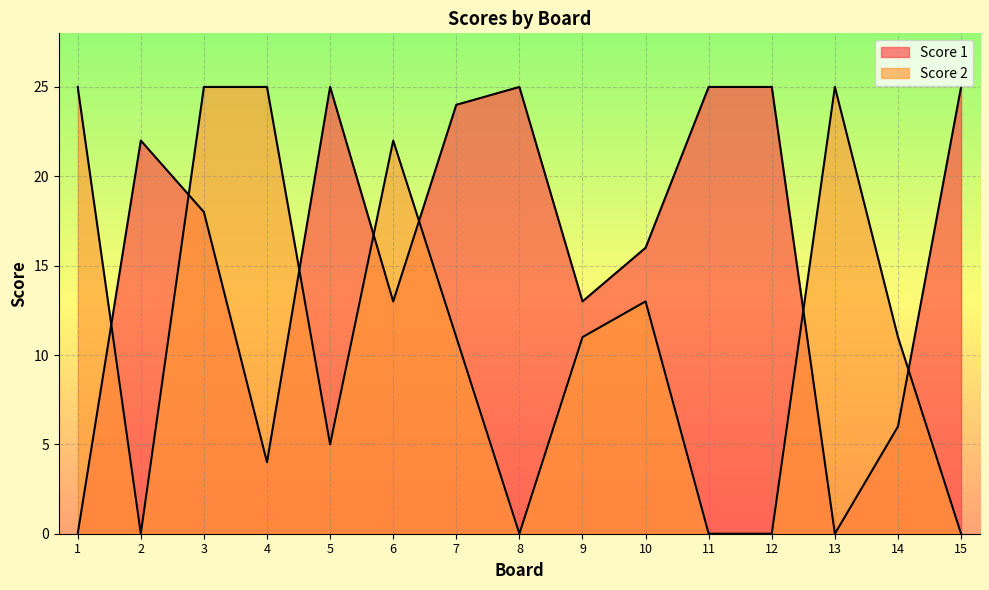

What is the difference between the second highest and second lowest values in the Score 2 series?

25